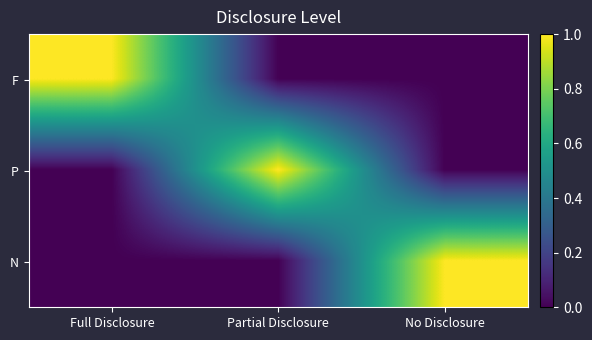

Which series has the largest range (max minus min)?

F